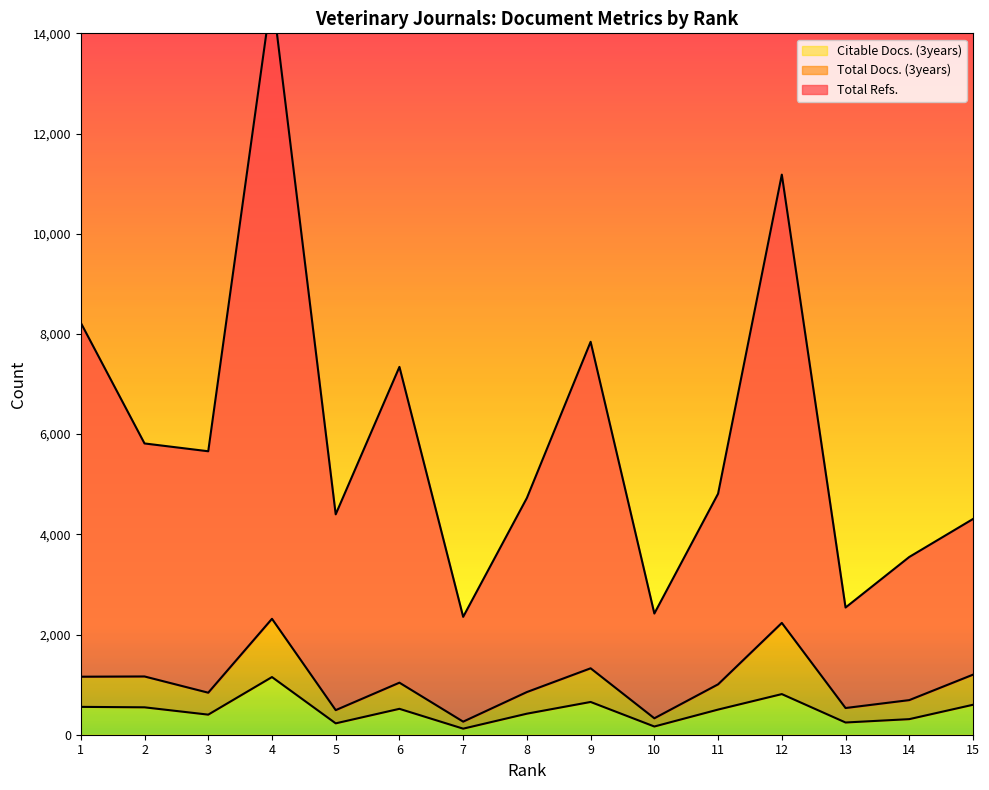

What is the sum of all Total Docs. (3years) values?

15432